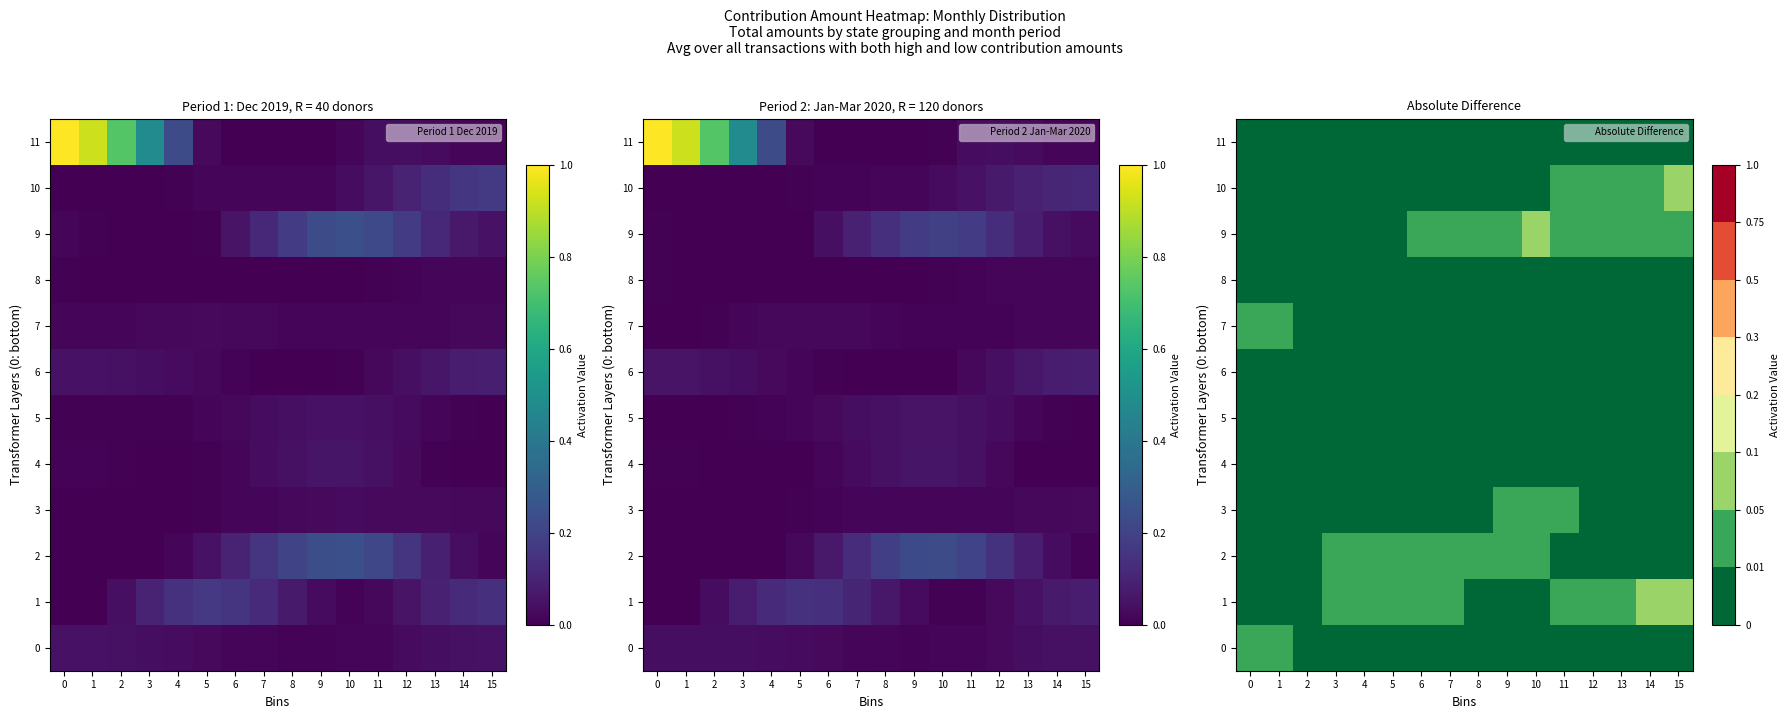

Is it true that 7 equals 0.0 at 4?

True